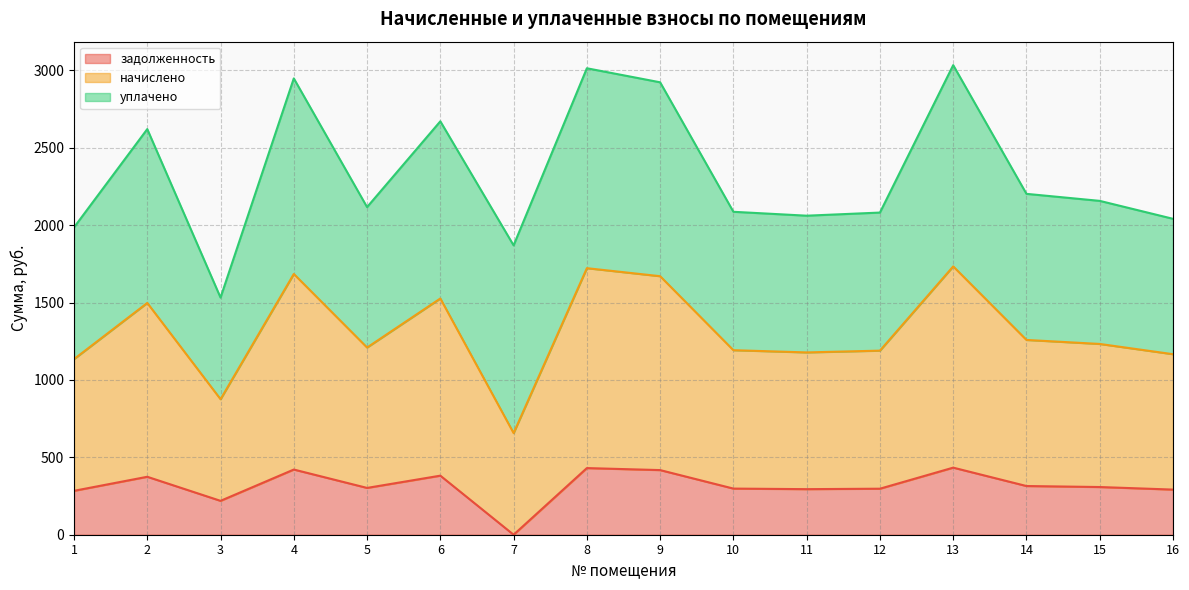

True or false: задолженность and начислено intersect in this chart.

False